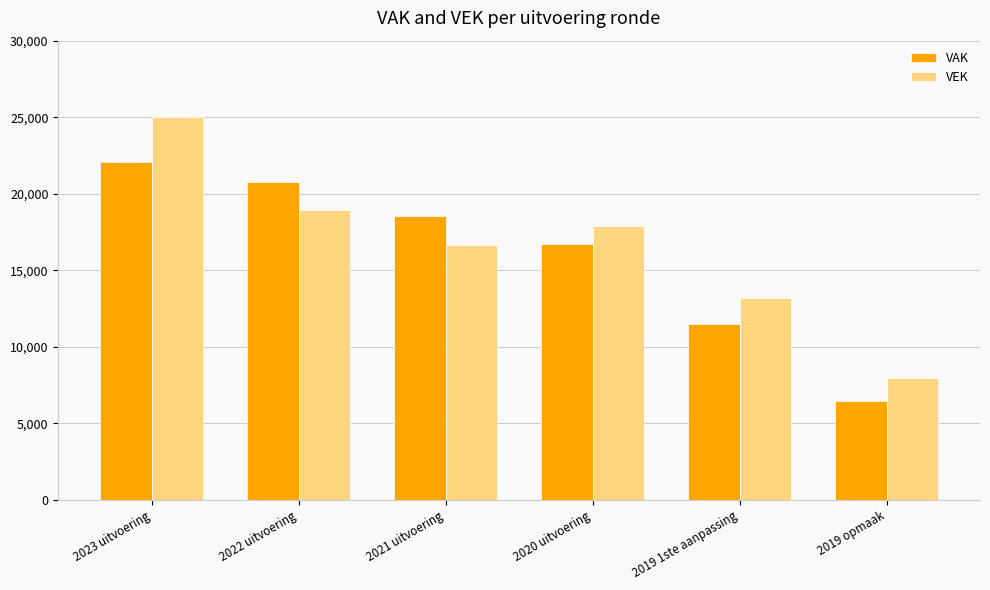

Rank the series by their average value, from lowest to highest.

VAK, VEK